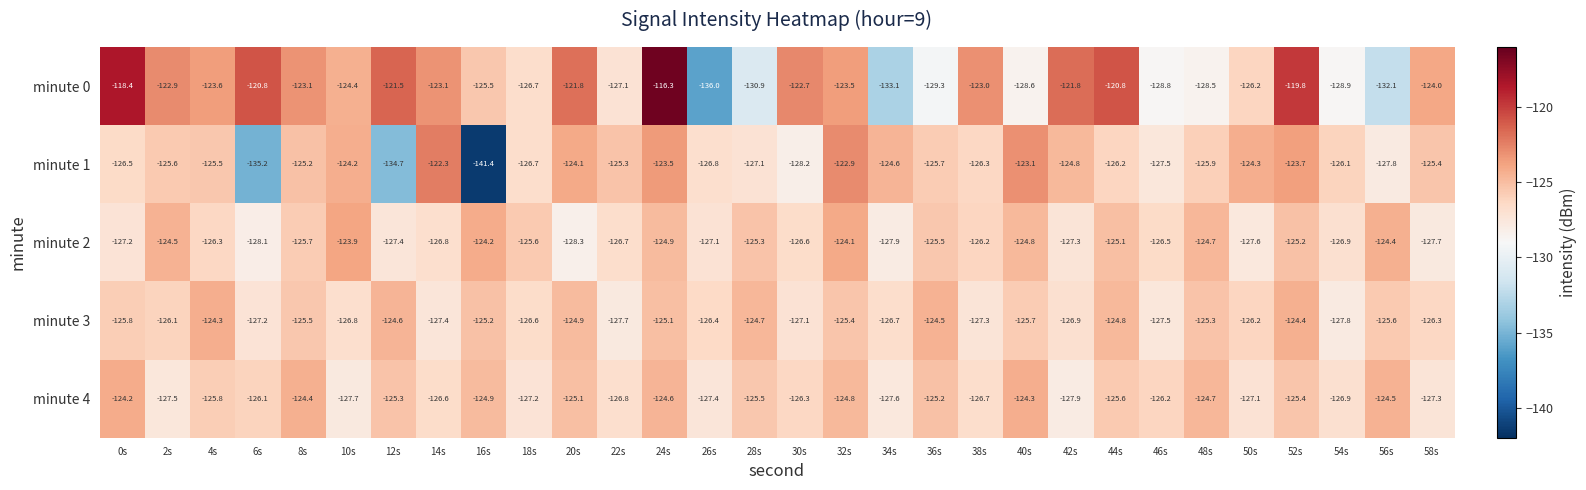

At which category is the sum across all series the highest?

24s